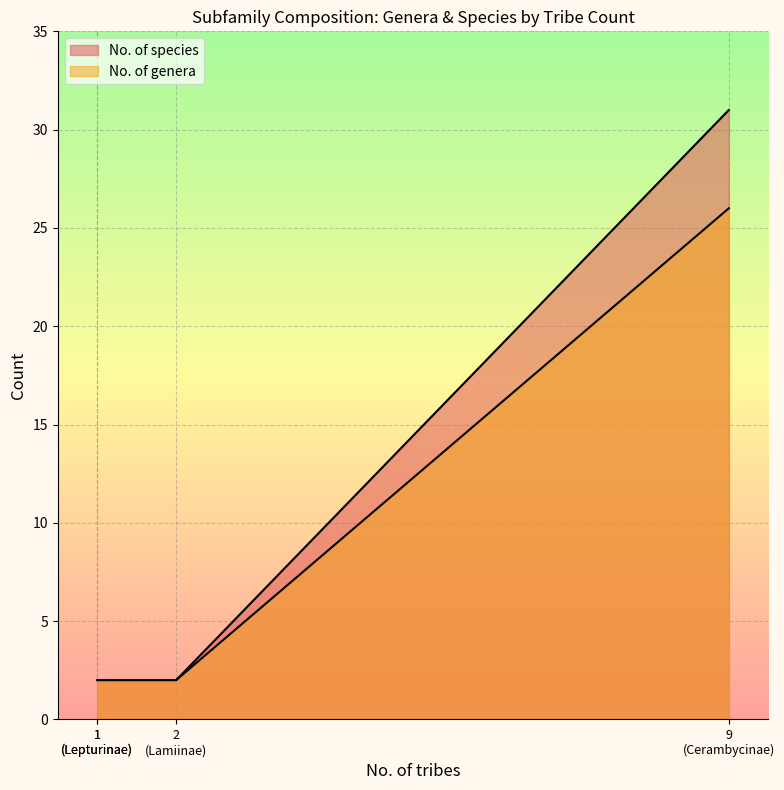

True or false: No. of species has a value of 2 at Lepturinae.

True